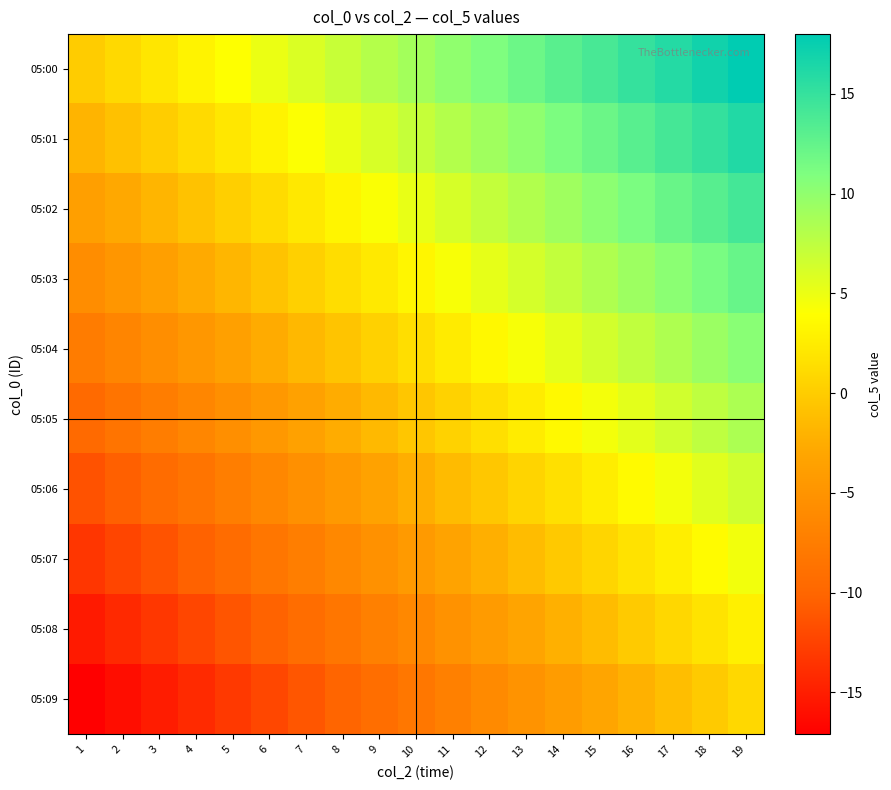

Which series has the largest range (max minus min)?

05:00